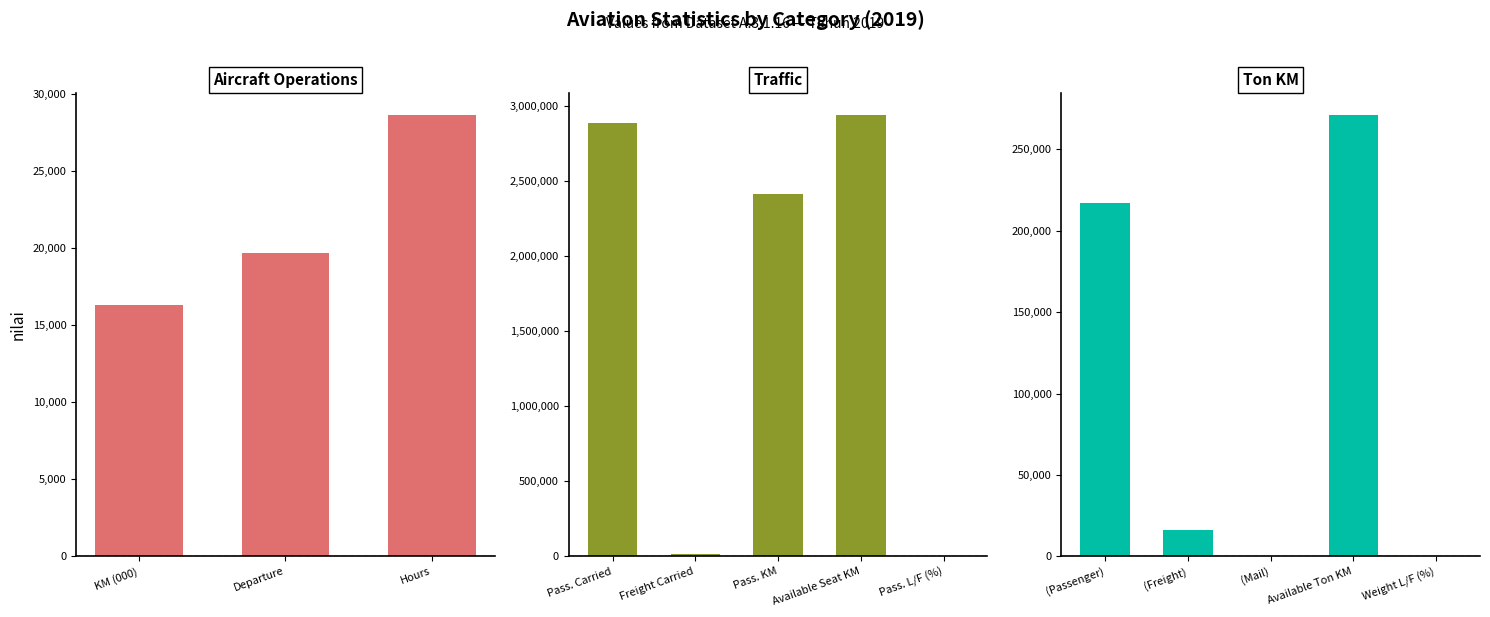

Does the chart contain any negative values?

No